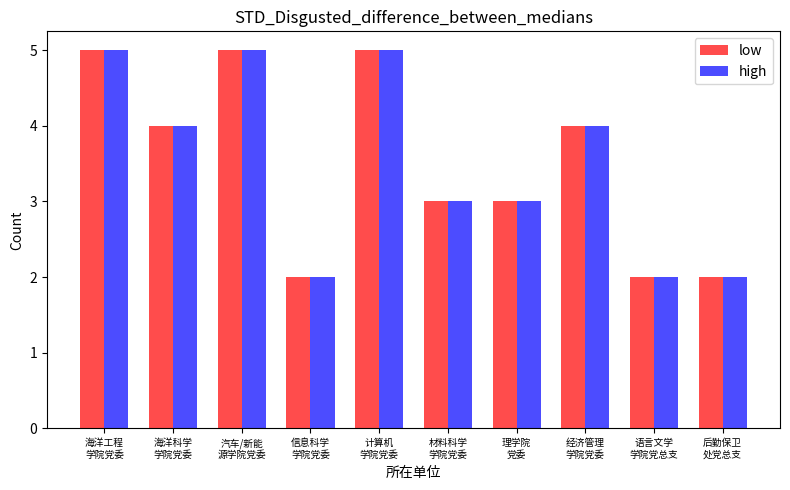

Reading right to left, transcribe all the data shown in this chart.

low: 后勤保卫
处党总支=2	语言文学
学院党总支=2	经济管理
学院党委=4	理学院
党委=3	材料科学
学院党委=3	计算机
学院党委=5	信息科学
学院党委=2	汽车/新能
源学院党委=5	海洋科学
学院党委=4	海洋工程
学院党委=5
high: 后勤保卫
处党总支=2	语言文学
学院党总支=2	经济管理
学院党委=4	理学院
党委=3	材料科学
学院党委=3	计算机
学院党委=5	信息科学
学院党委=2	汽车/新能
源学院党委=5	海洋科学
学院党委=4	海洋工程
学院党委=5